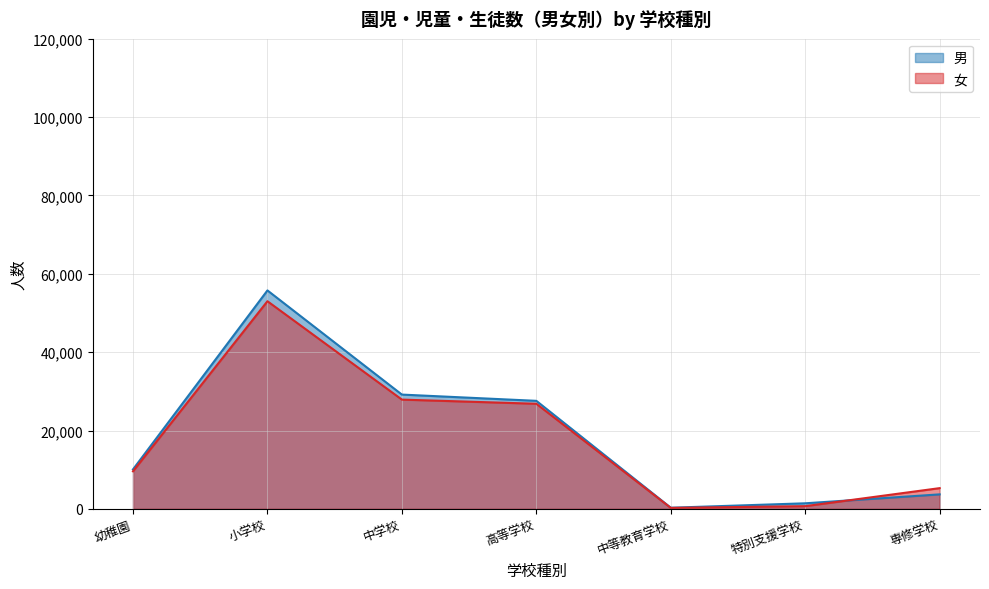

At how many categories does at least one series exceed 34862?

1